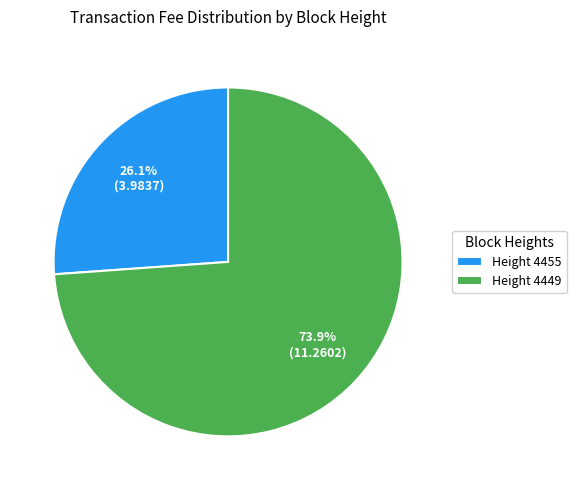

Rank the categories by value from lowest to highest.

Height 4455, Height 4449